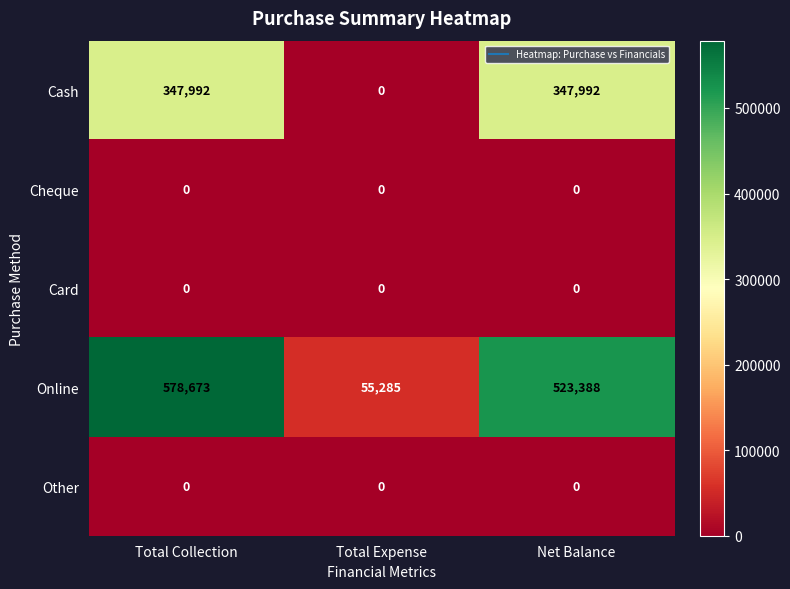

What is the minimum value for Online?

55285